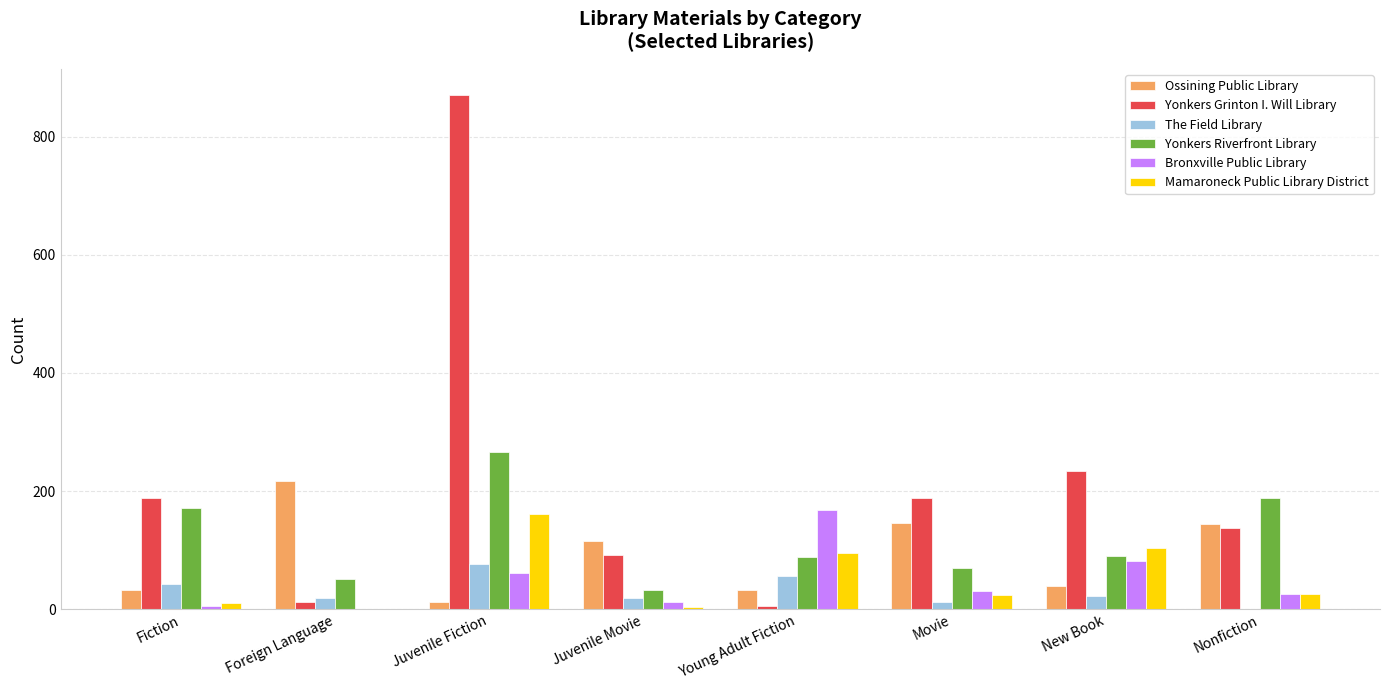

The The Field Library series shows 76 at Juvenile Fiction. True or false?

True